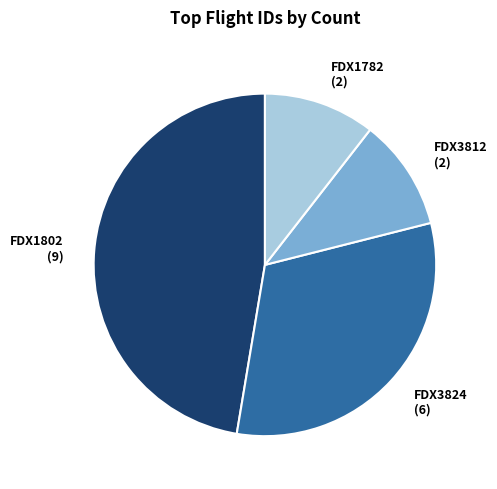

Between FDX1782 (2) and FDX3824 (6), which is larger?

FDX3824 (6)